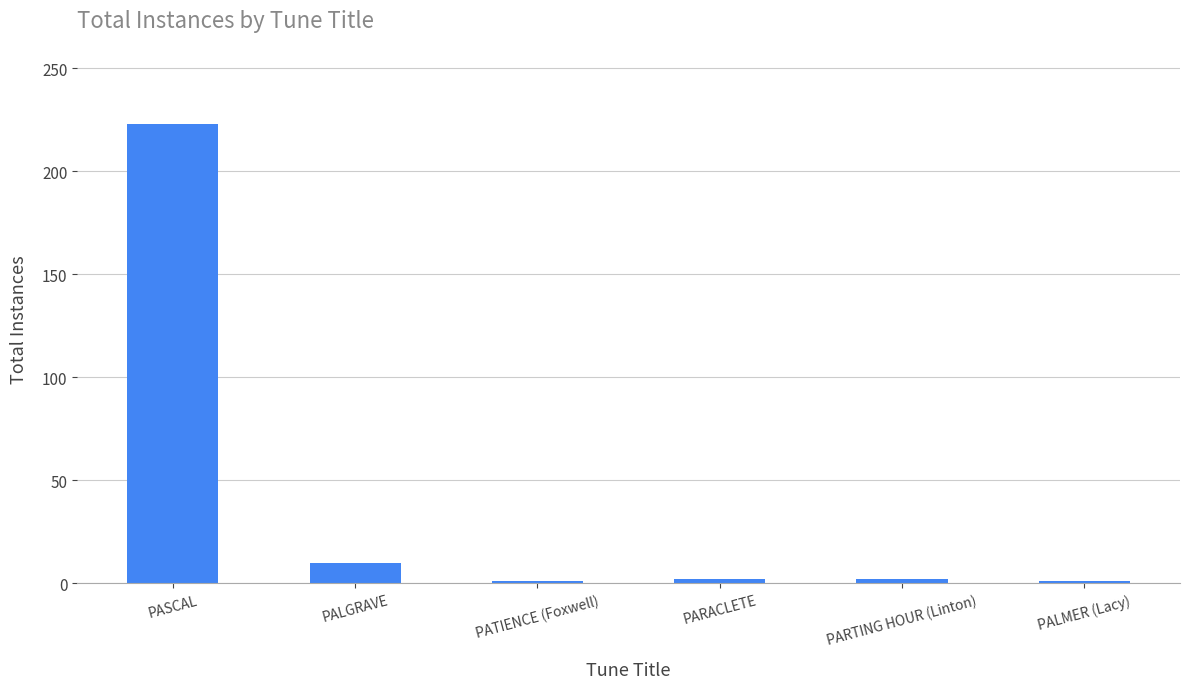

Which label corresponds to the largest value in the chart?

PASCAL